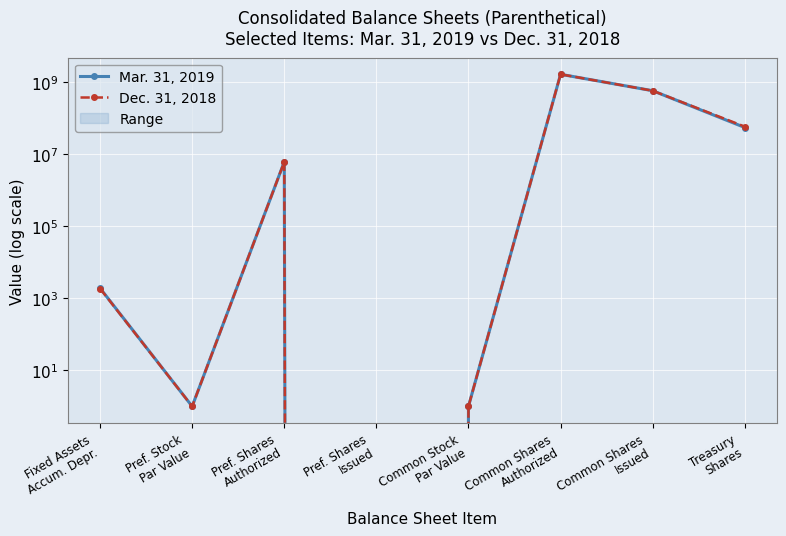

What are all the series names shown in the legend?

Mar. 31, 2019, Dec. 31, 2018